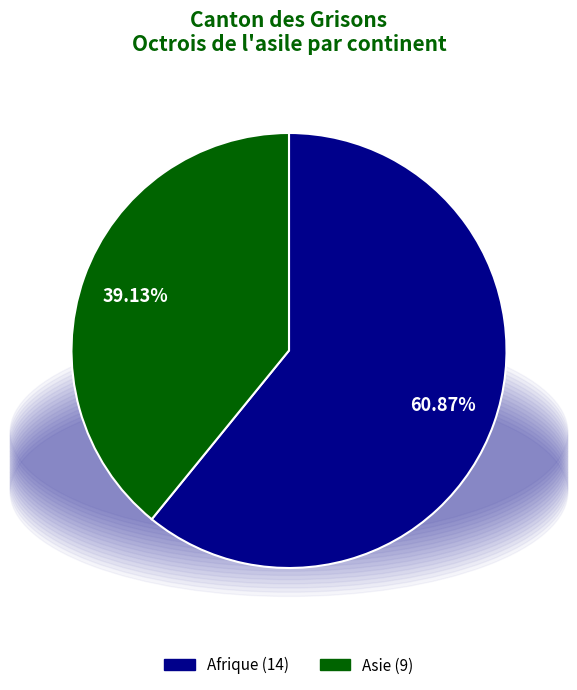

Is there any slice that represents more than half of the pie?

Yes